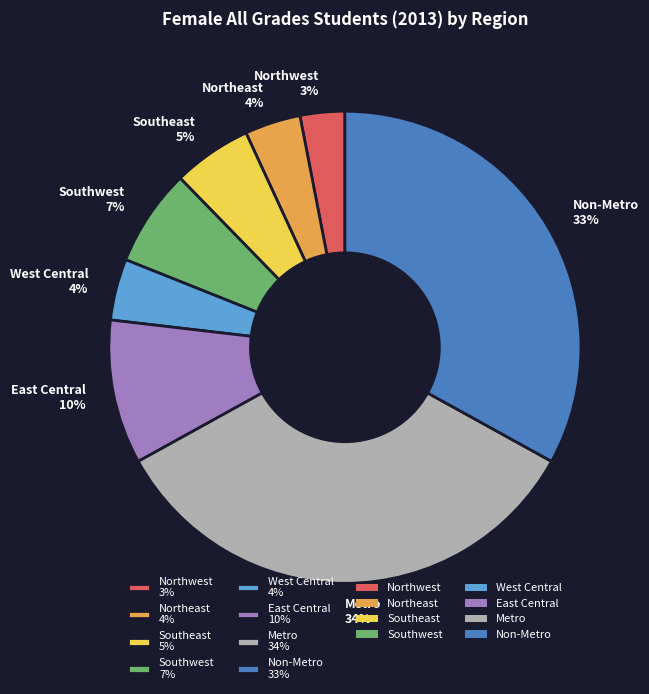

How many slices are in this pie chart?

8